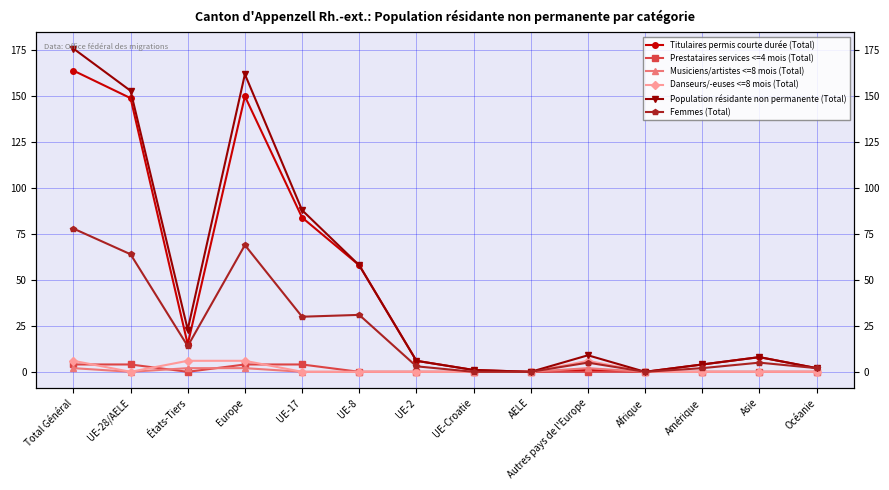

At how many categories does at least one series exceed 161?

2